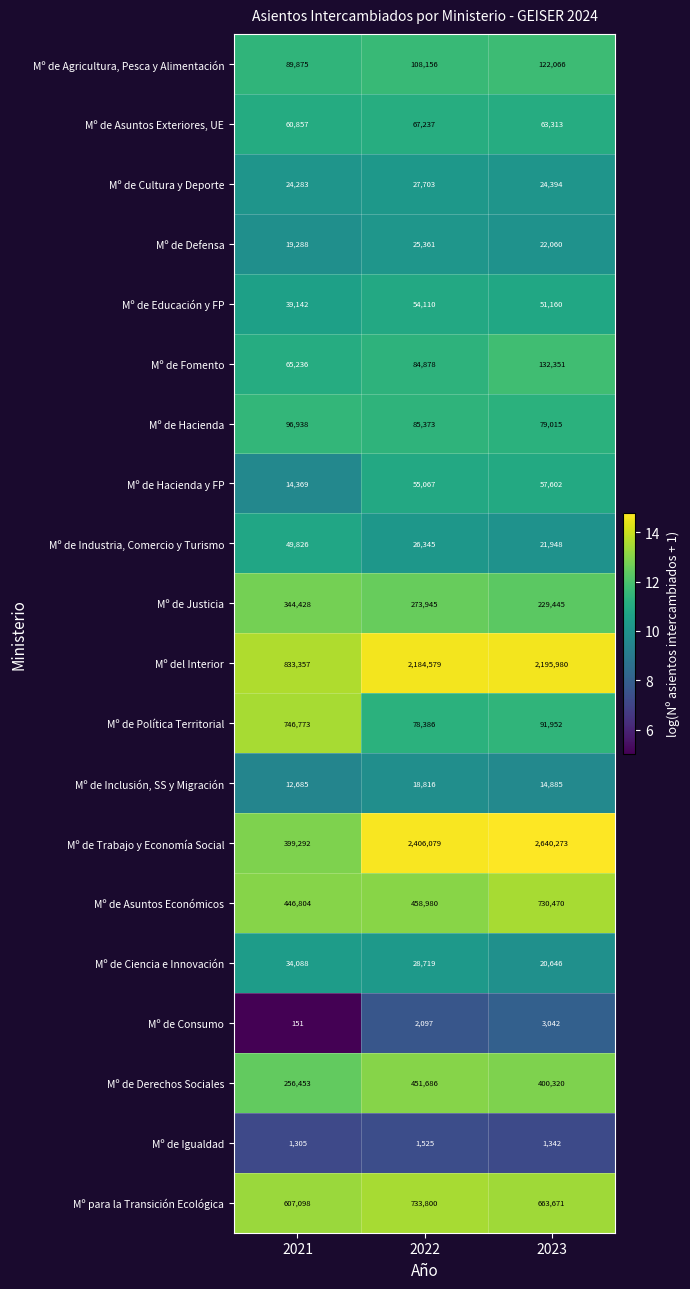

What is the total value across all series at 2021?

4142248